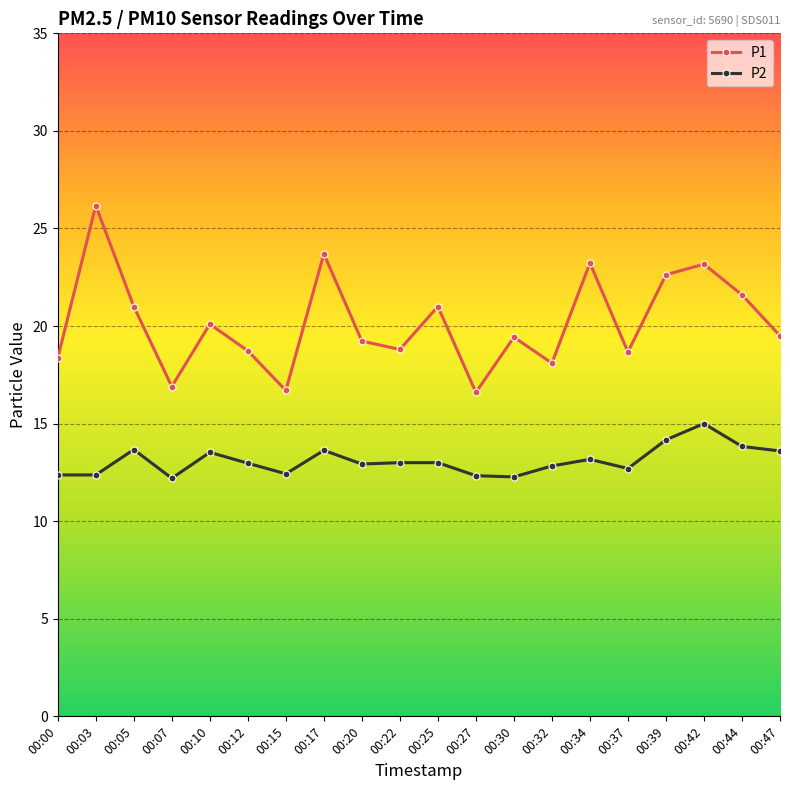

True or false: P2 has more than 0 interior local peaks.

True